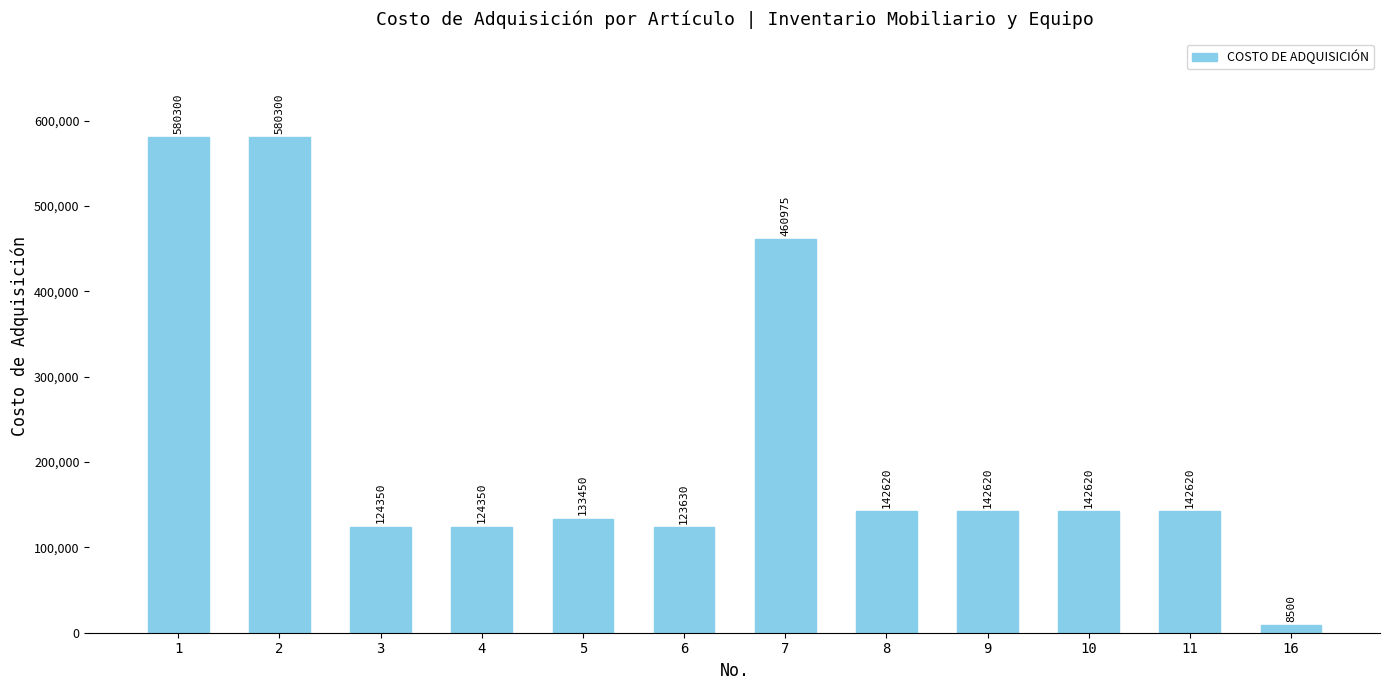

Reading left to right, what are all the values shown in this chart?

1=580300.0	2=580300.0	3=124350.0	4=124350.0	5=133450.0	6=123630.0	7=460975.0	8=142620.0	9=142620.0	10=142620.0	11=142620.0	16=8500.0